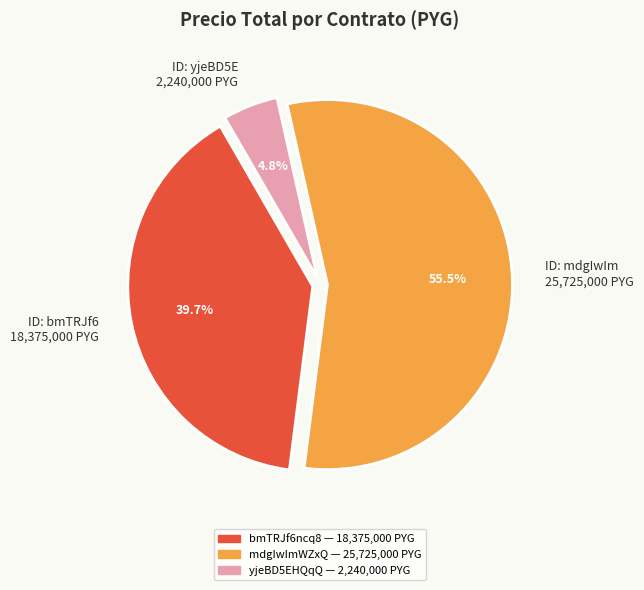

Rank the categories by value from lowest to highest.

ID: yjeBD5E 2,240,000 PYG, ID: bmTRJf6 18,375,000 PYG, ID: mdgIwIm 25,725,000 PYG